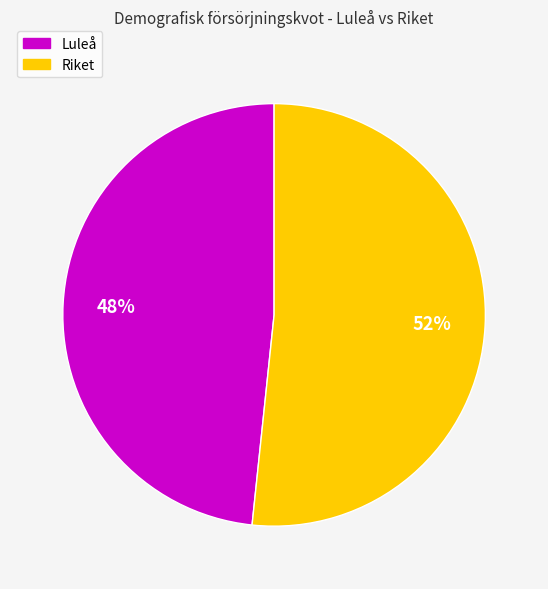

What percentage is the Luleå slice, to the nearest percent?

48%